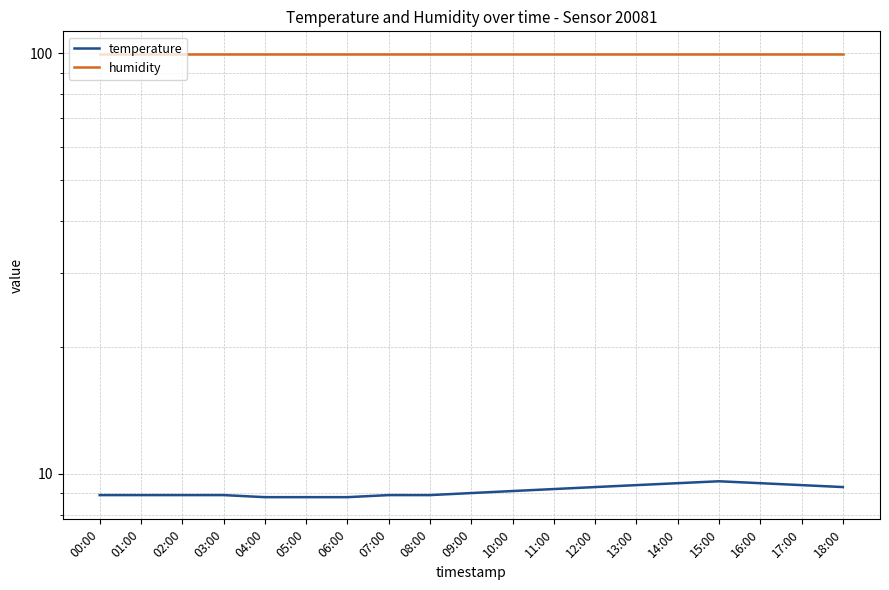

What is the sum of all temperature values?

173.1